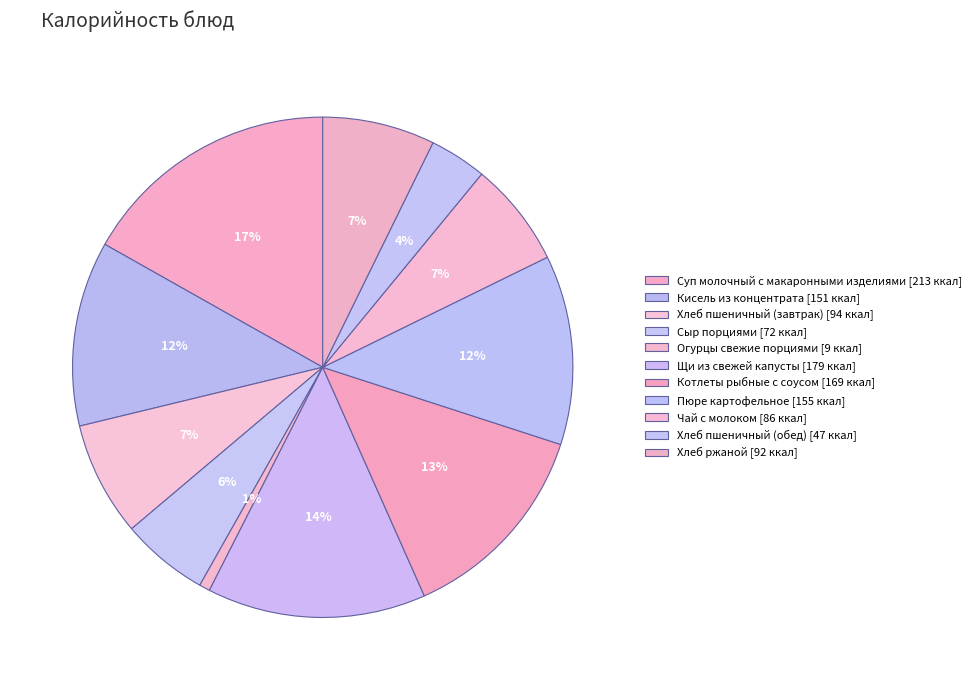

Does any single category account for the majority?

No